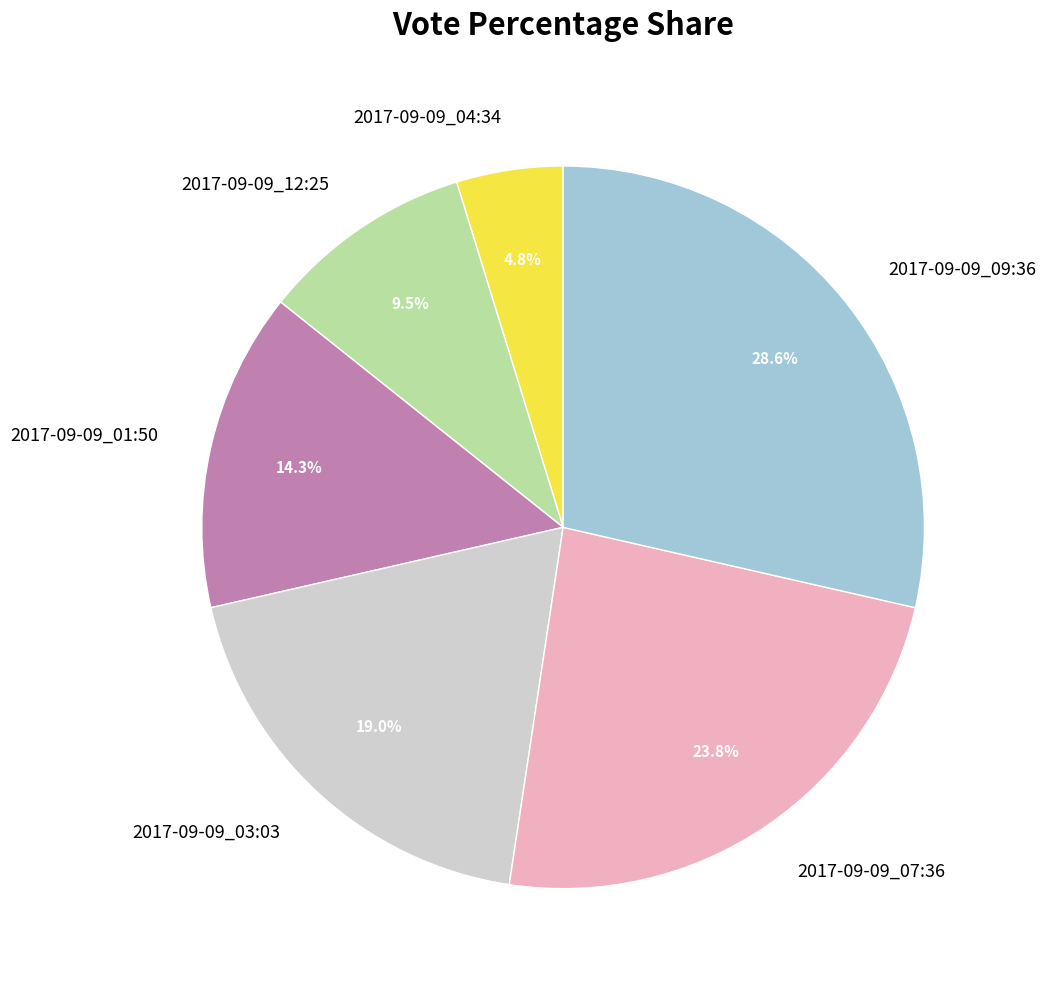

Does 2017-09-09_04:34 account for over 50% of the chart?

No